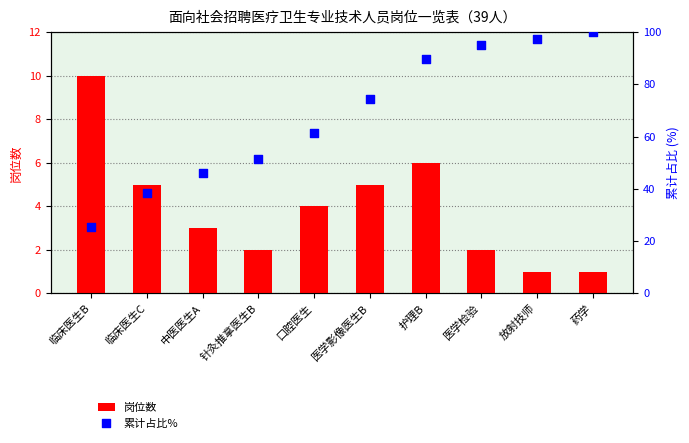

Which series contains the lowest Y value?

岗位数